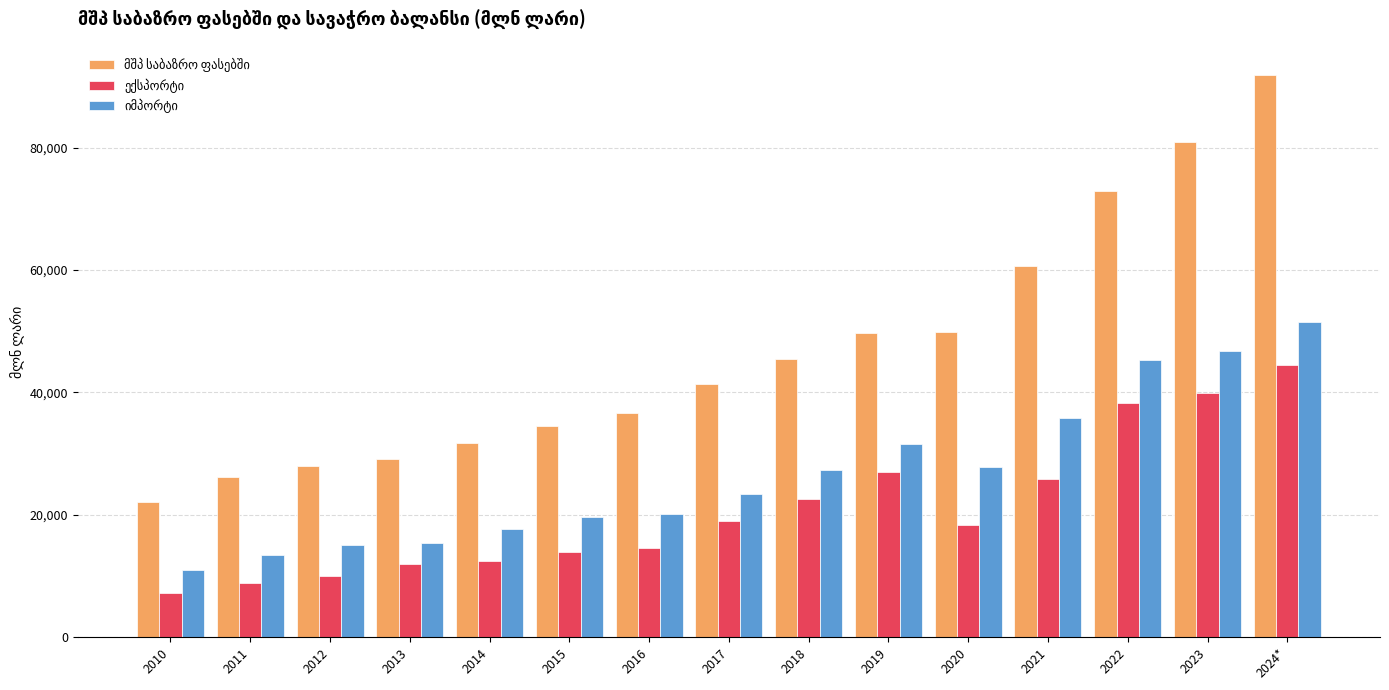

At which category is the sum across all series the highest?

2024*